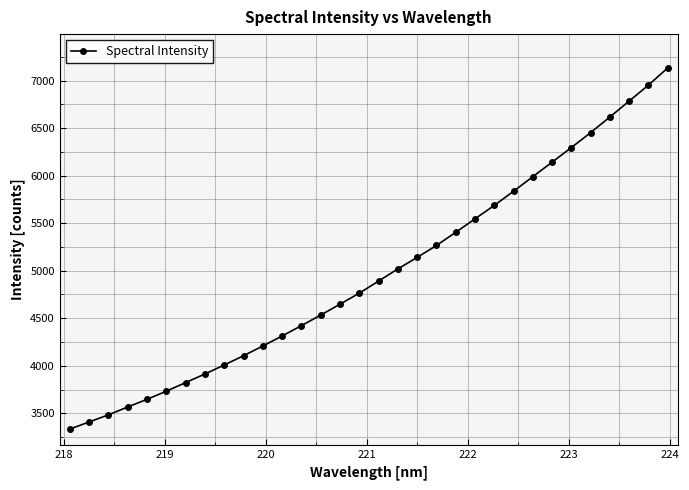

Count the number of categories in the chart.

32